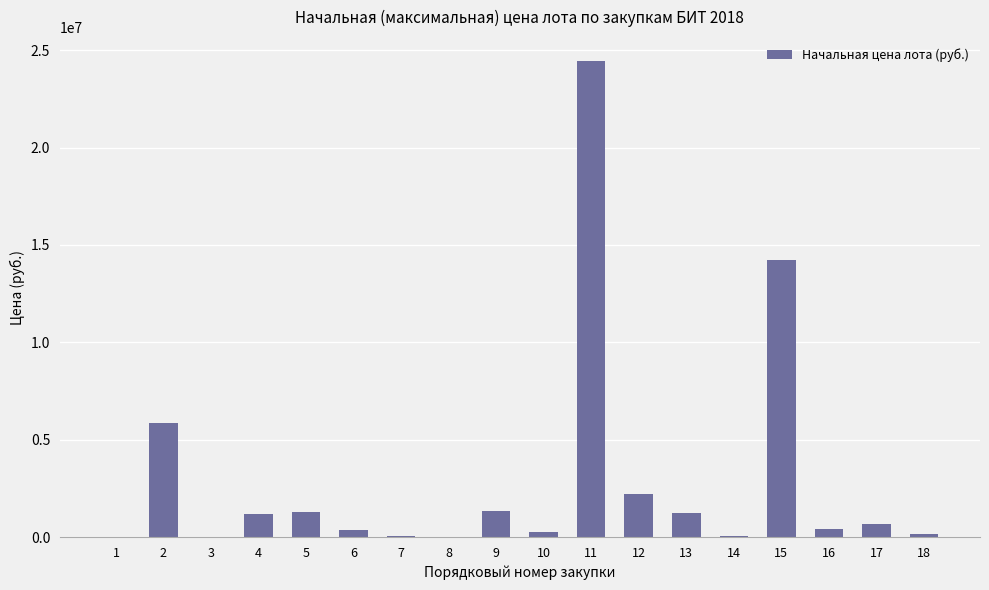

Is it true that the value at 2 is 5859474.1?

True